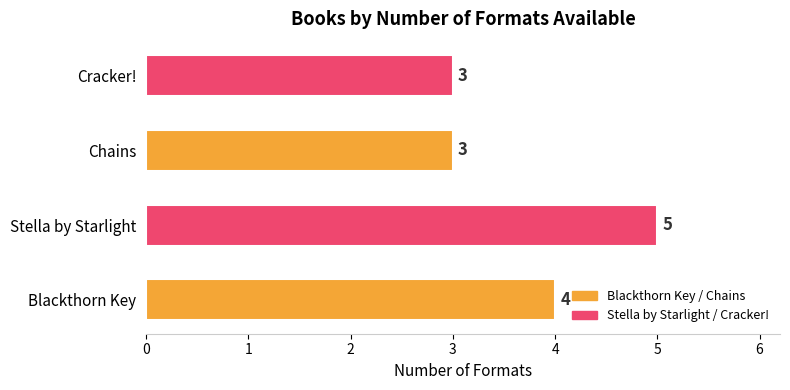

Where is the data nearest to the value 4?

Blackthorn Key